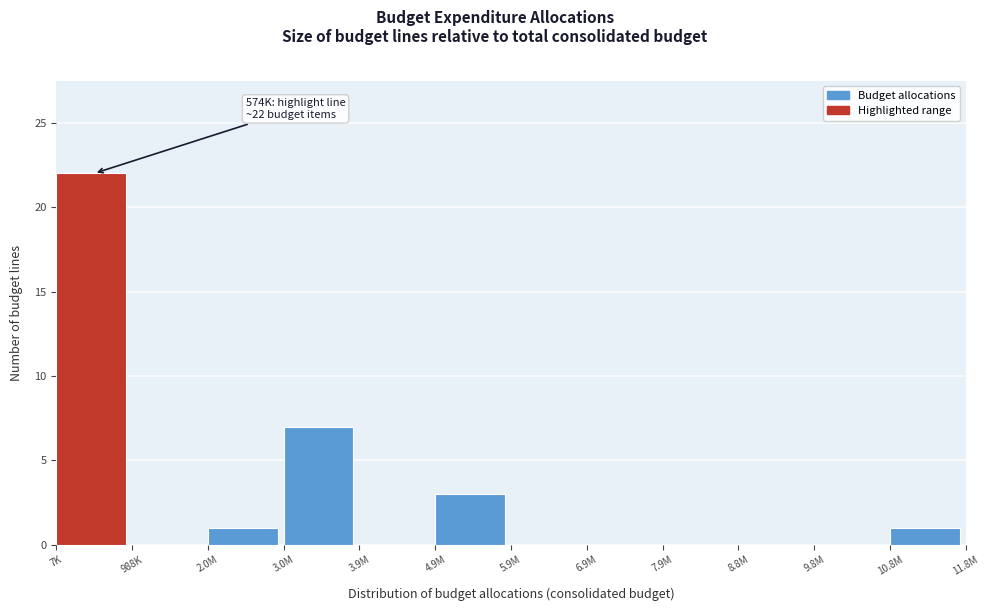

Reading left to right, list all the values displayed in this chart.

7K=22	988K=0	2.0M=1	3.0M=7	3.9M=0	4.9M=3	5.9M=0	6.9M=0	7.9M=0	8.8M=0	9.8M=0	10.8M=1